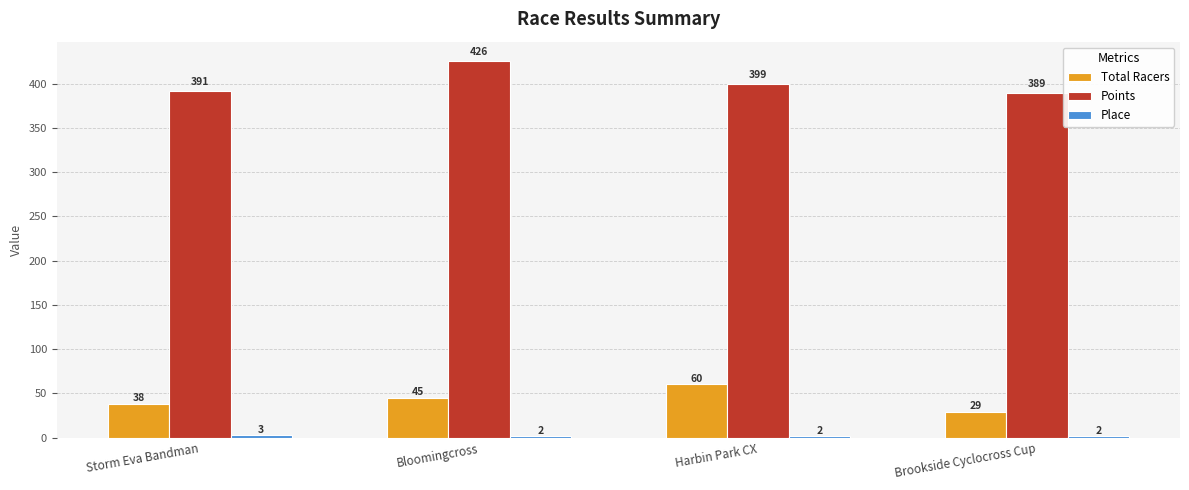

Which series has the widest spread of values?

Points